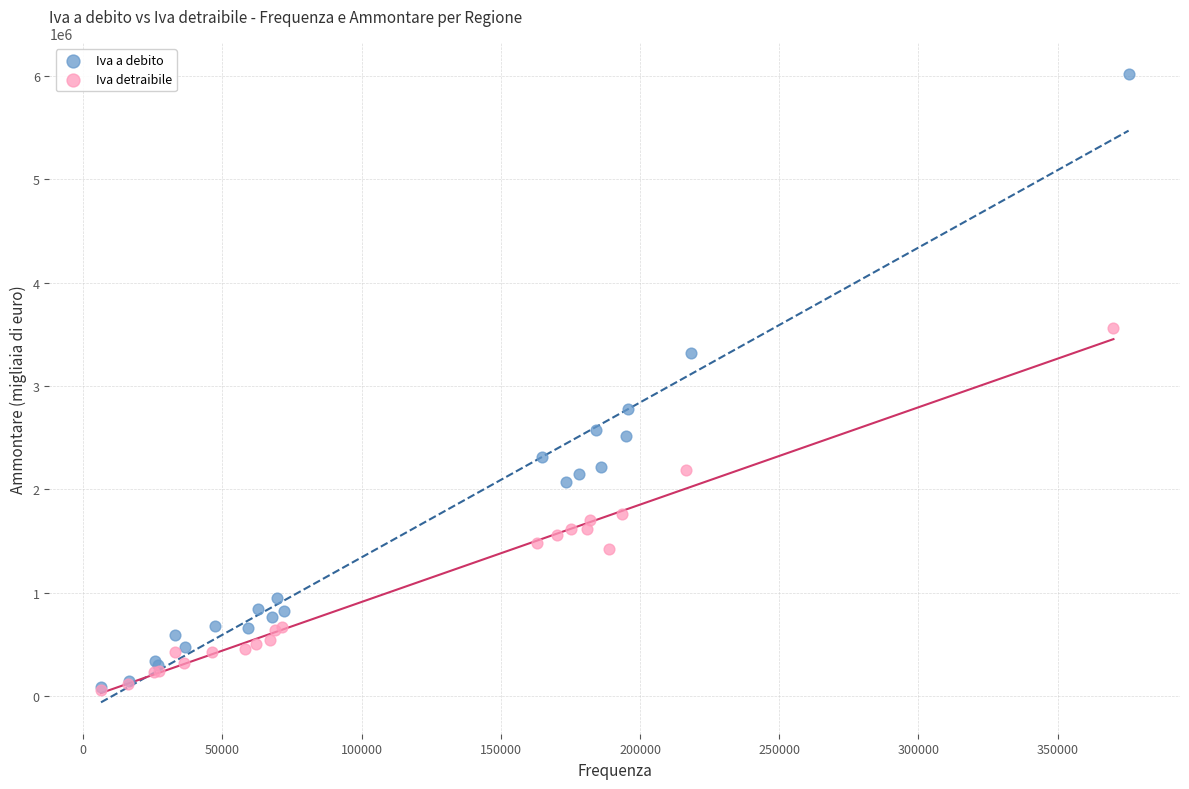

Which series contains the highest Y value?

Iva a debito